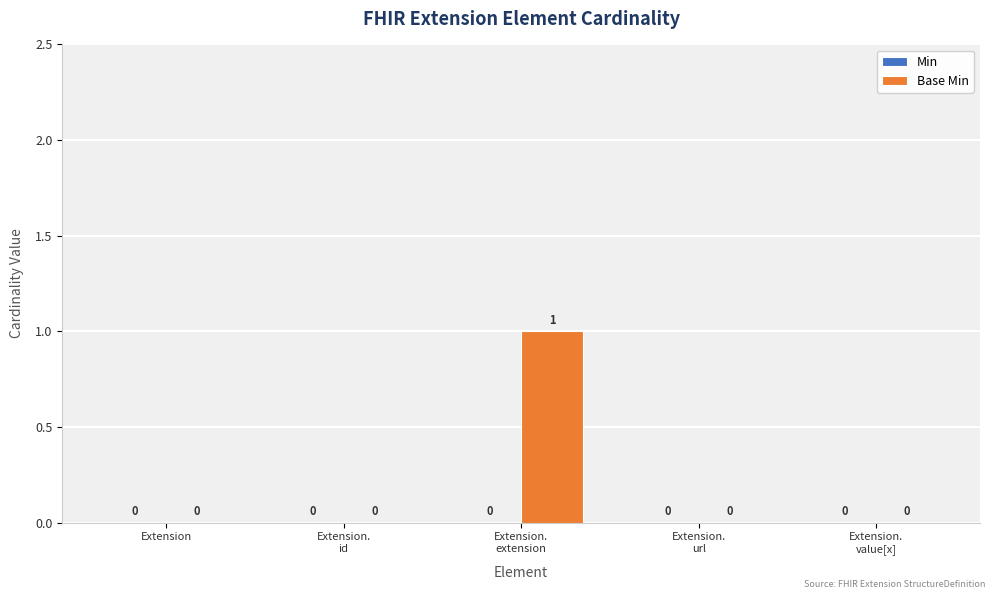

How many values are between 0 and 1?

5